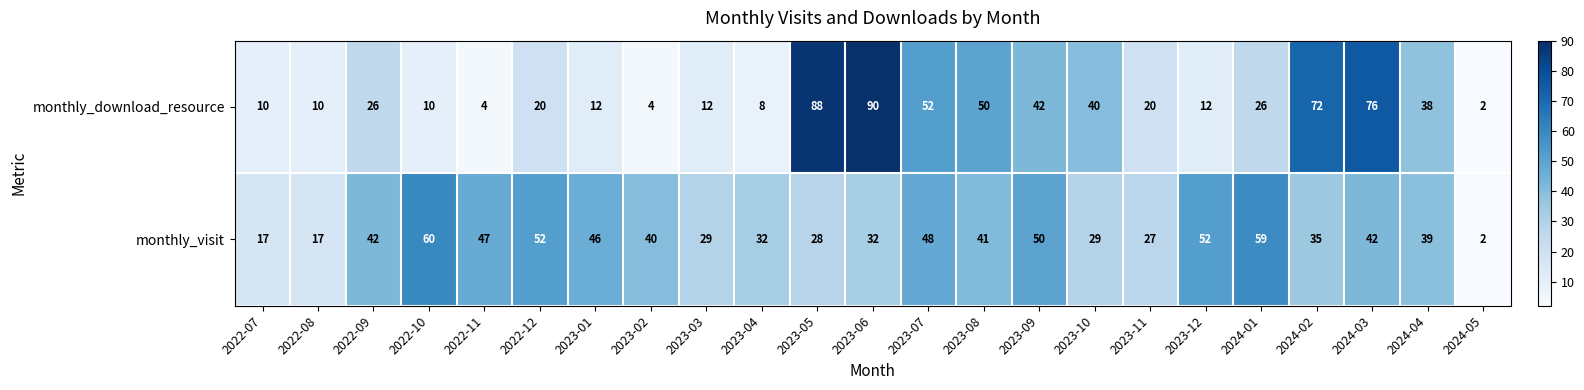

Which category has the highest value across all series?

2023-06